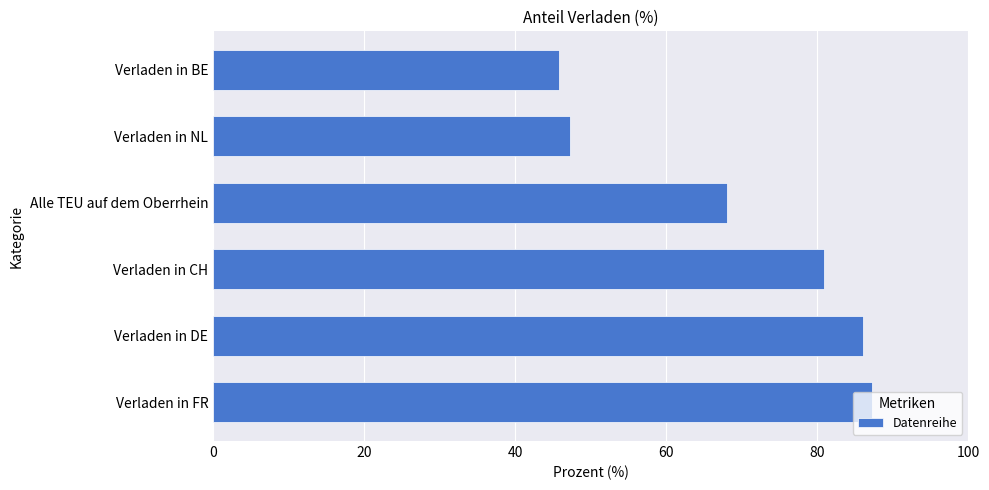

True or false: the data shows 35.6 at Verladen in DE.

False